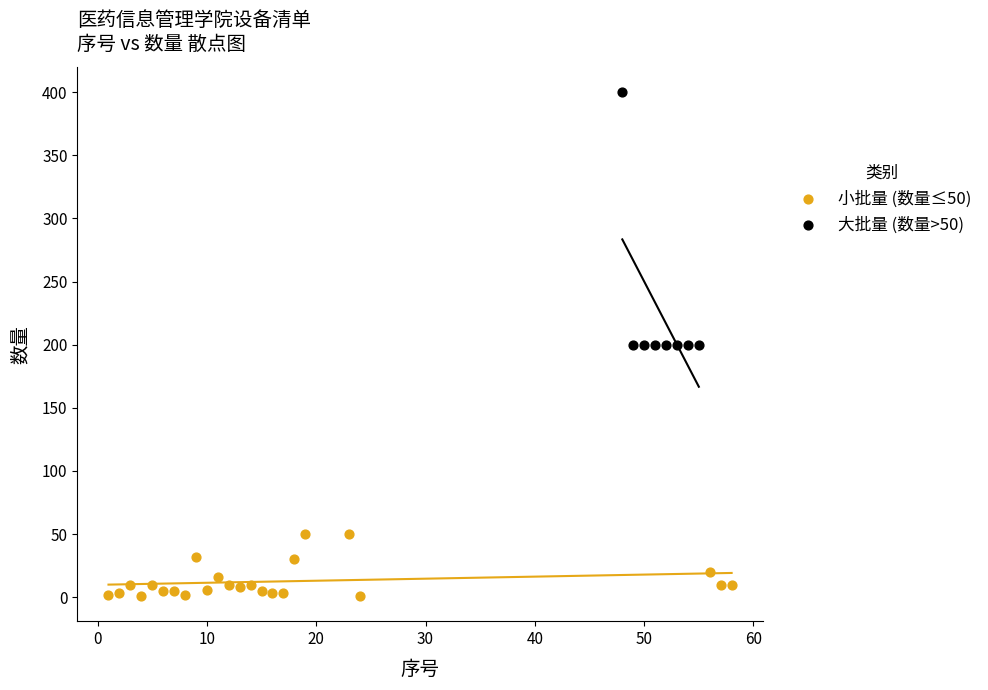

Which series contains the highest Y value?

大批量 (数量>50)